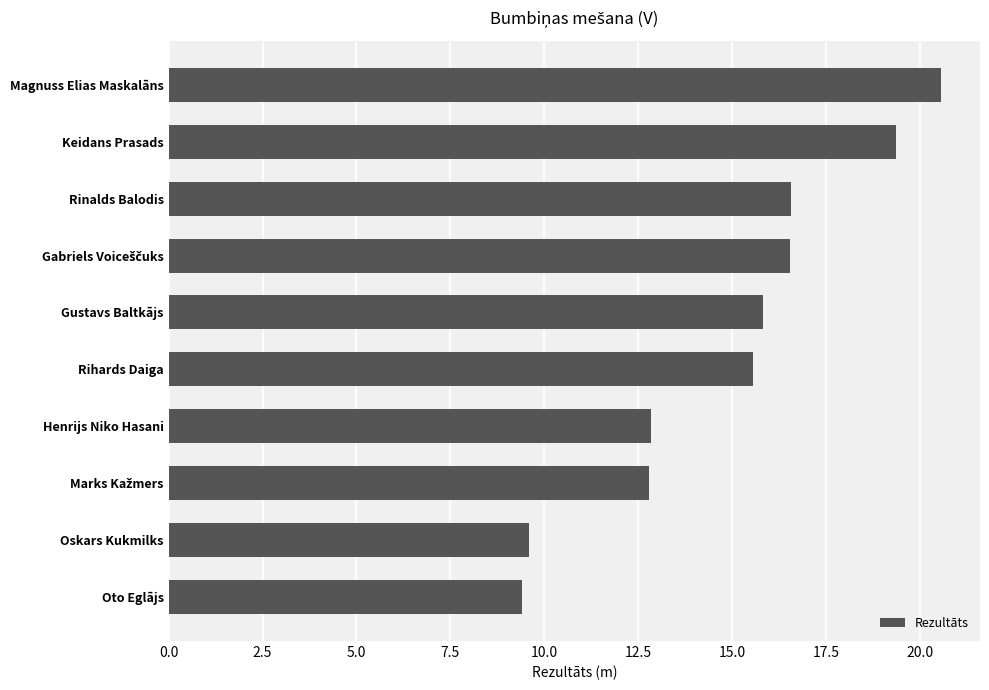

True or false: the data shows 13.0 at Oskars Kukmilks.

False